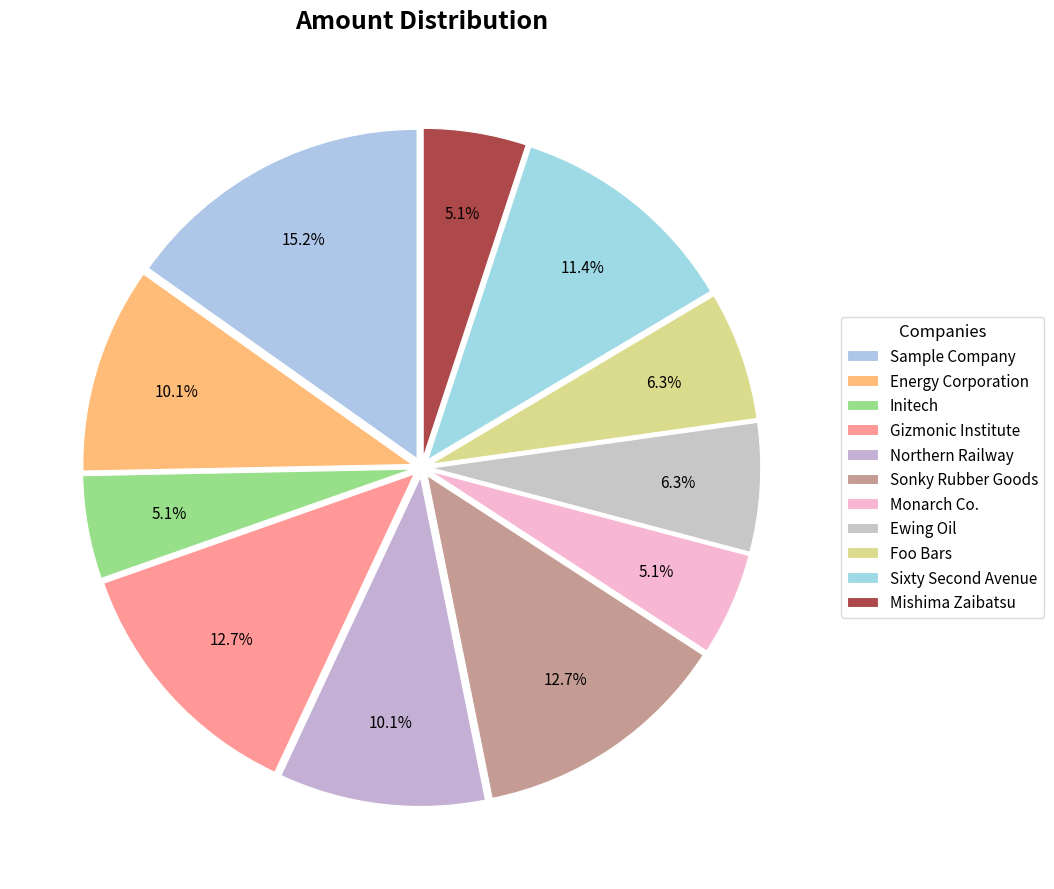

What is the change in value from Sample Company to Monarch Co.?

-80